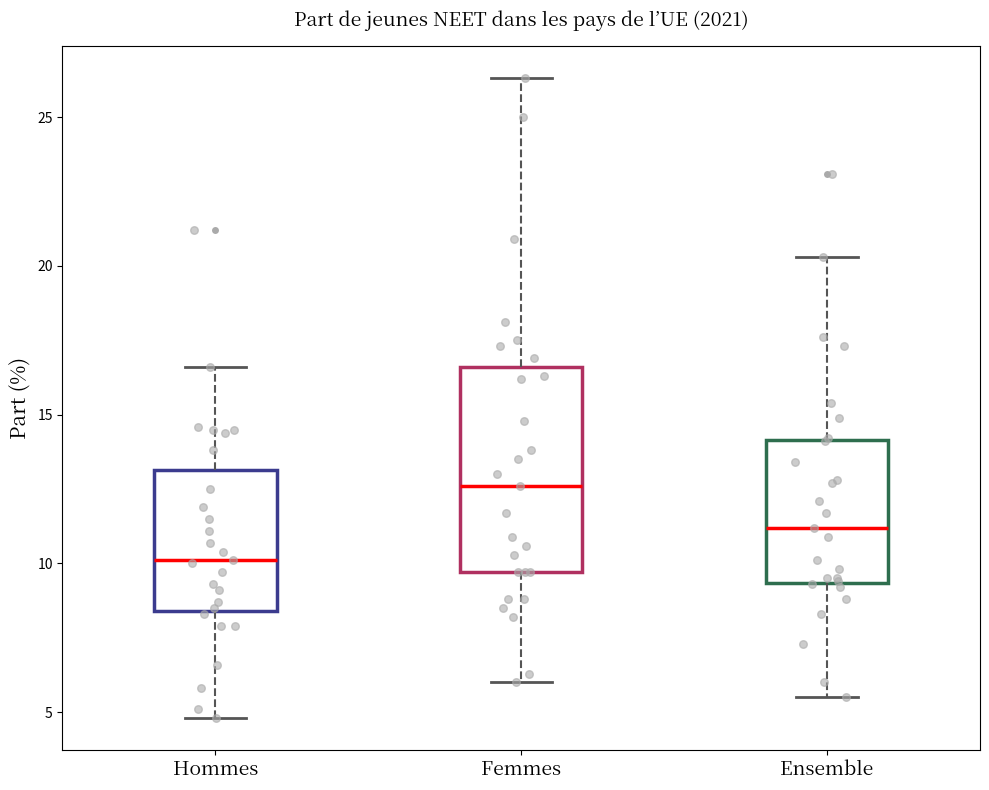

Which box's median line is the highest?

Femmes